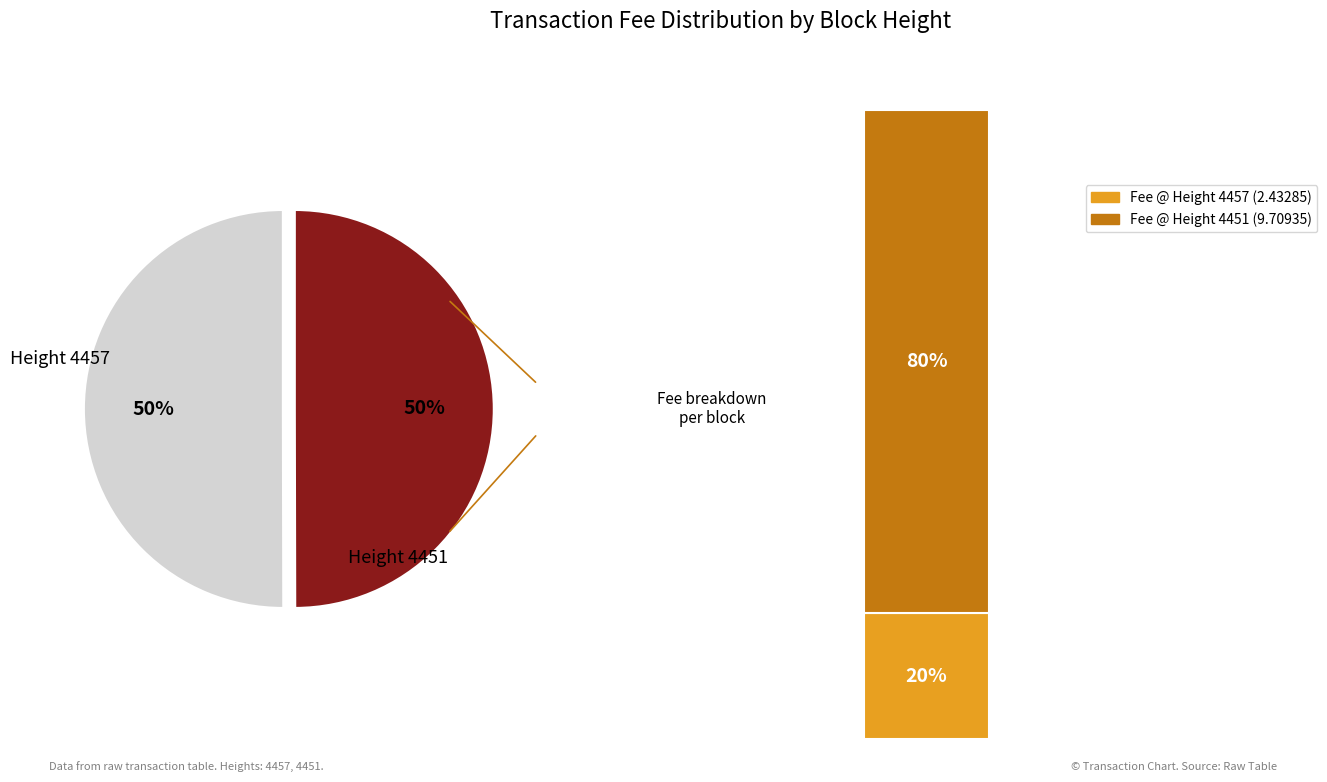

Combined, do 4451 and 4457 account for over 50%?

Yes